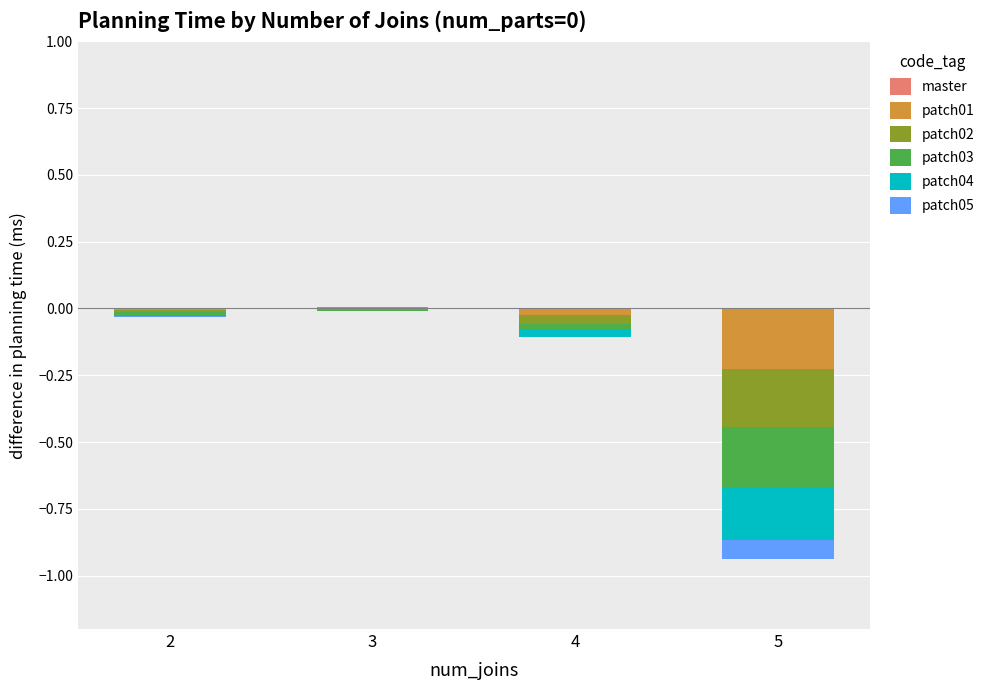

Which label corresponds to the largest value in the chart?

3